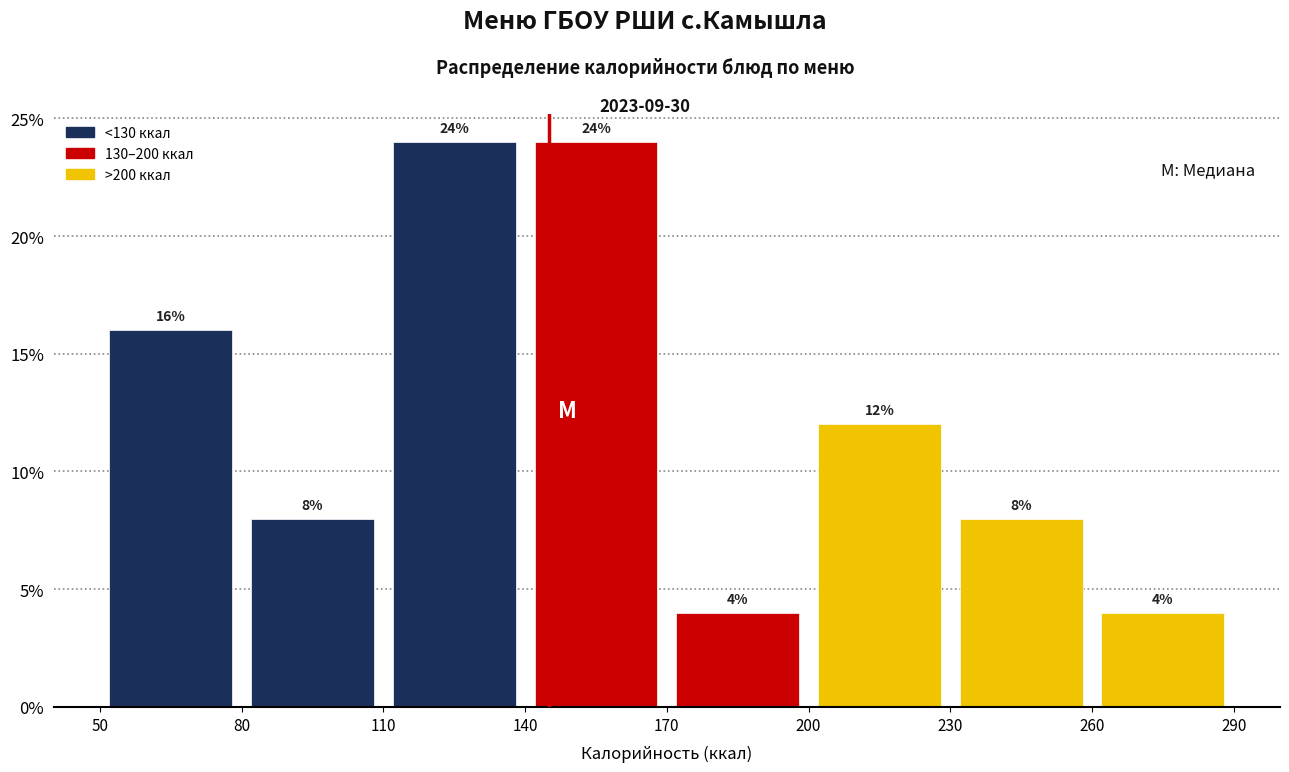

Reading left to right, list every bar in this chart as the range it spans on the x-axis followed by its height.

50 to 80: 16
80 to 110: 8
110 to 140: 24
140 to 170: 24
170 to 200: 4
200 to 230: 12
230 to 260: 8
260 to 290: 4